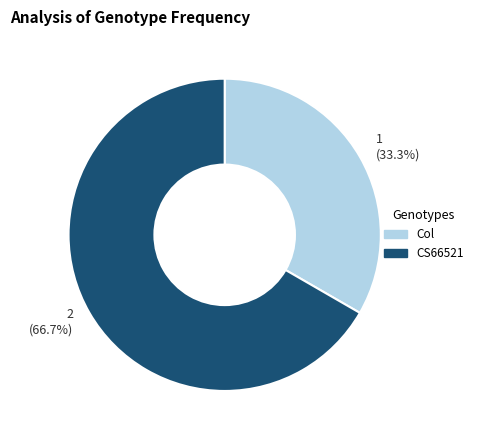

Which slice is the largest?

2 (66.7%)